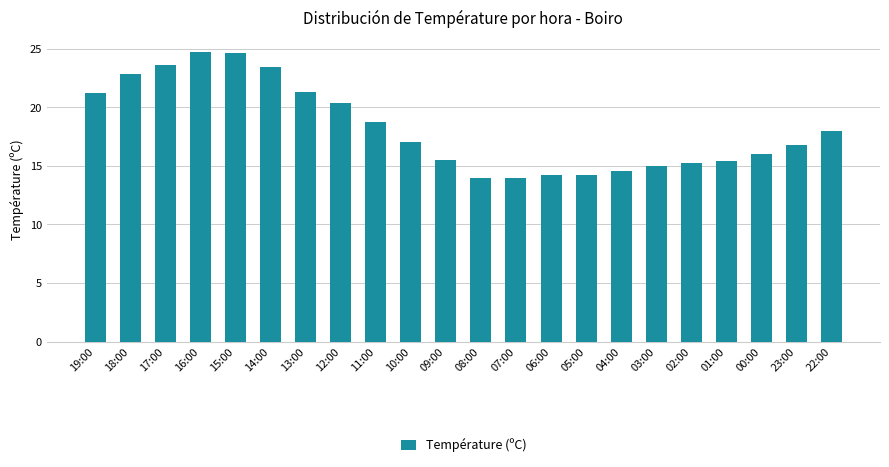

What is the minimum value shown in the chart?

14.0